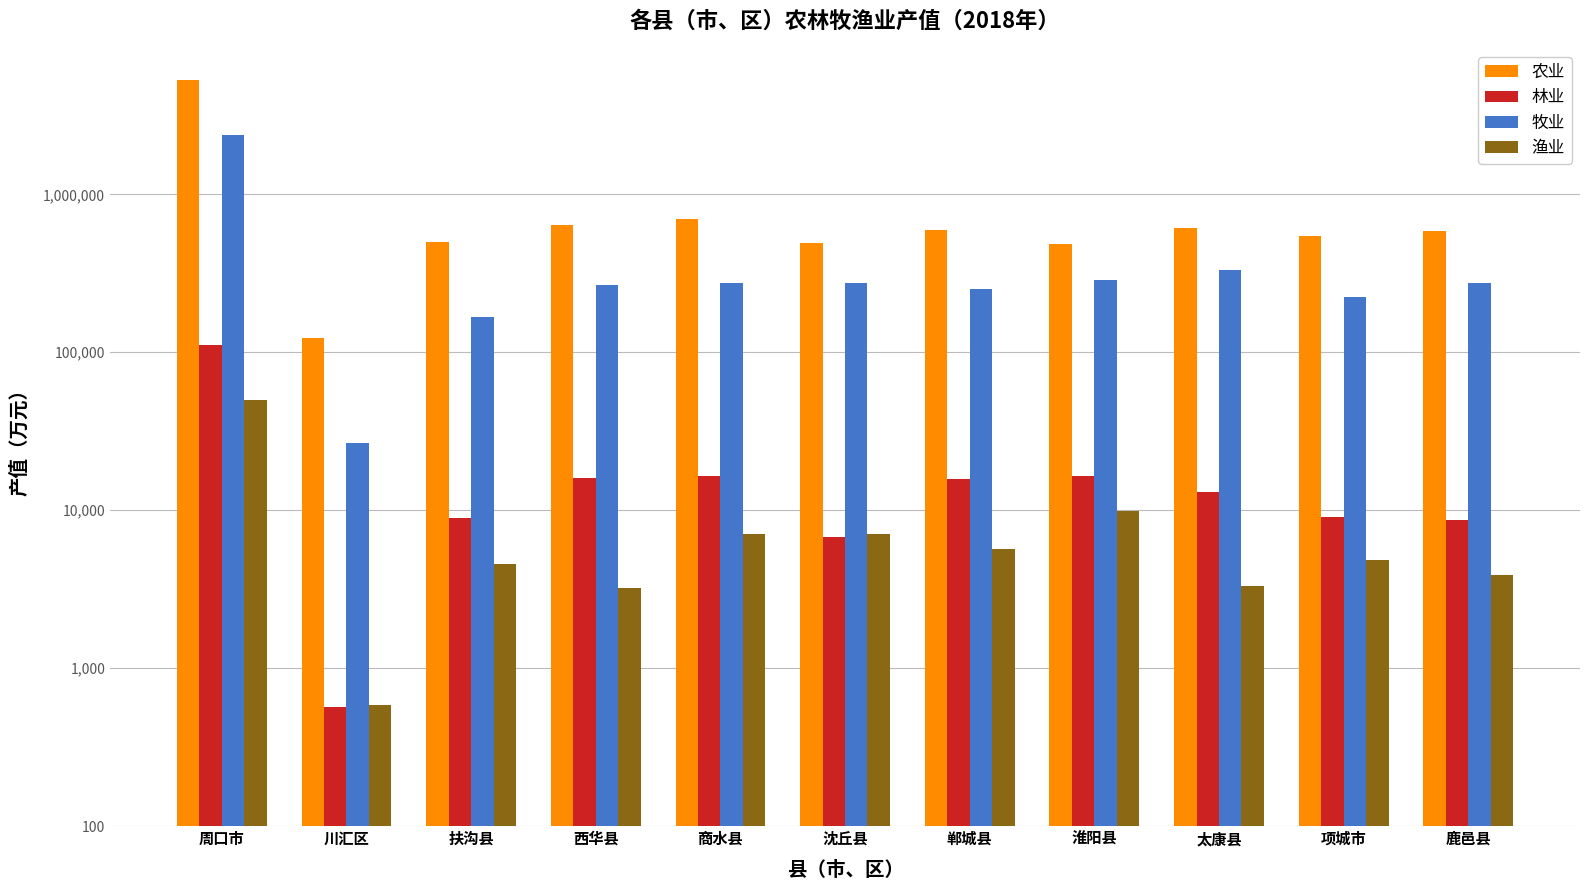

At which label is 林业 closest to 56185?

淮阳县